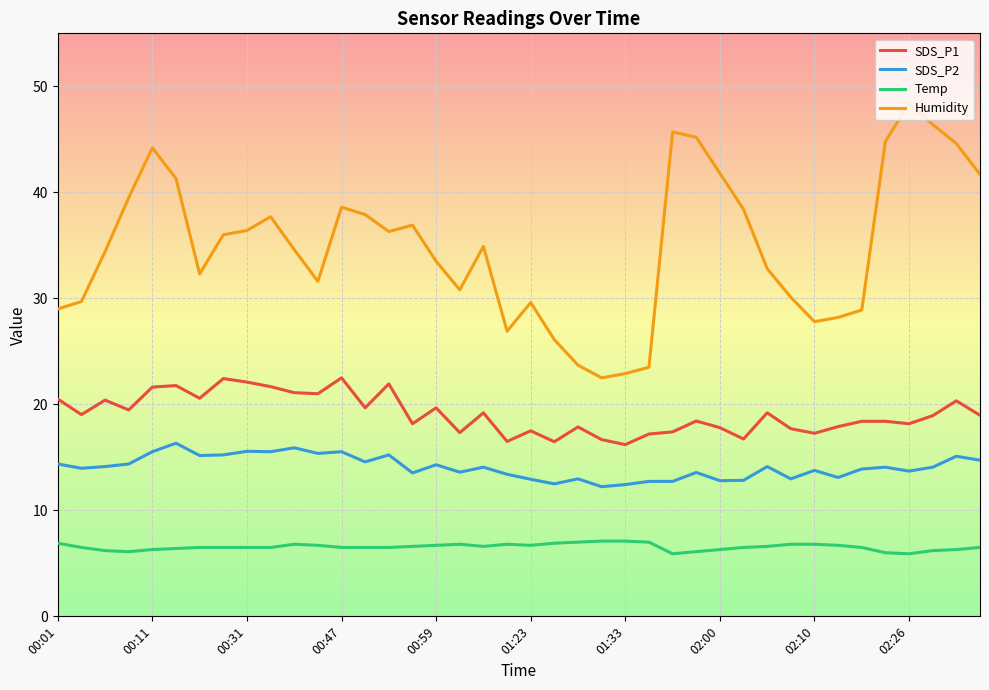

Which series has the largest range (max minus min)?

Humidity